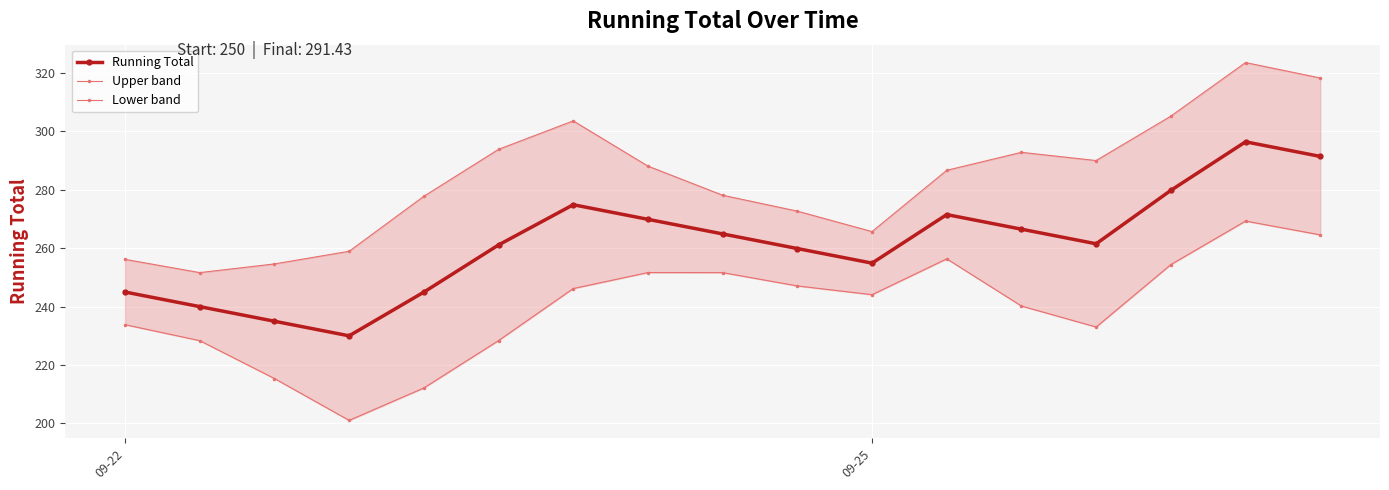

True or false: Lower band and Upper band intersect in this chart.

False